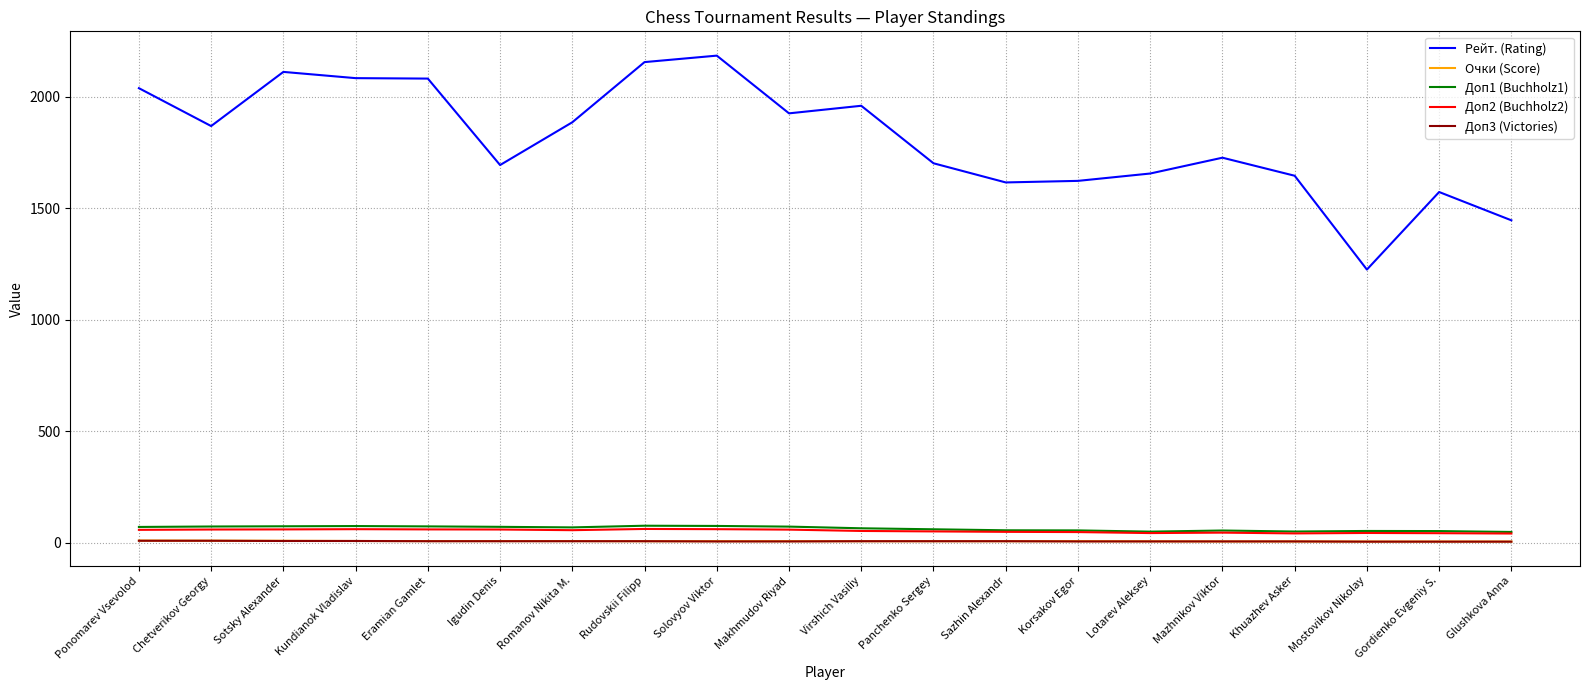

True or false: Доп2 (Buchholz2) and Рейт. (Rating) cross at least once.

False